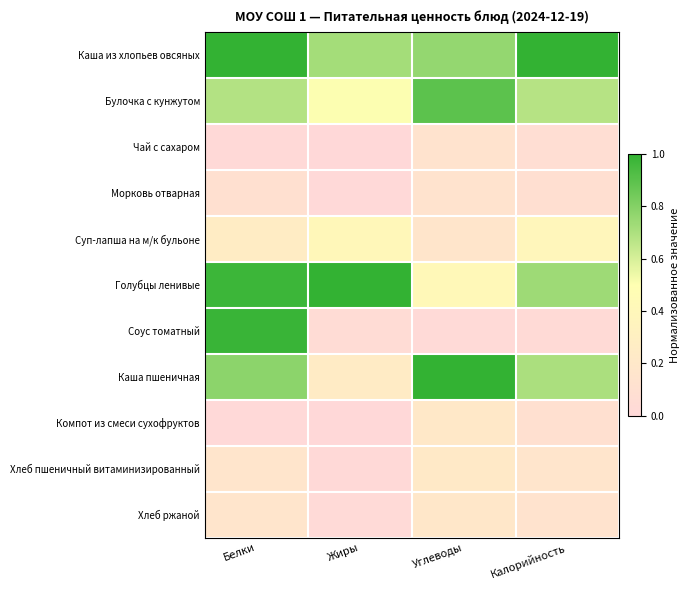

How many series are shown in this chart?

11